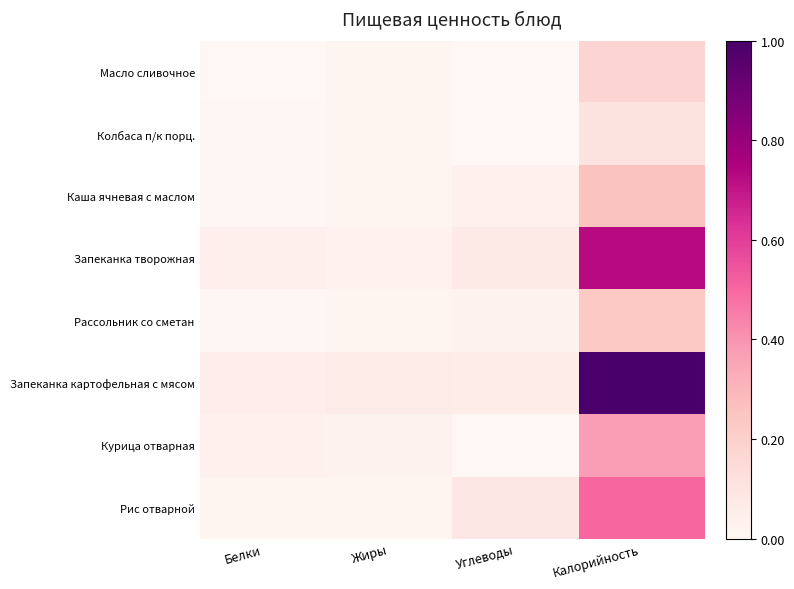

Count the number of data series in this chart.

8